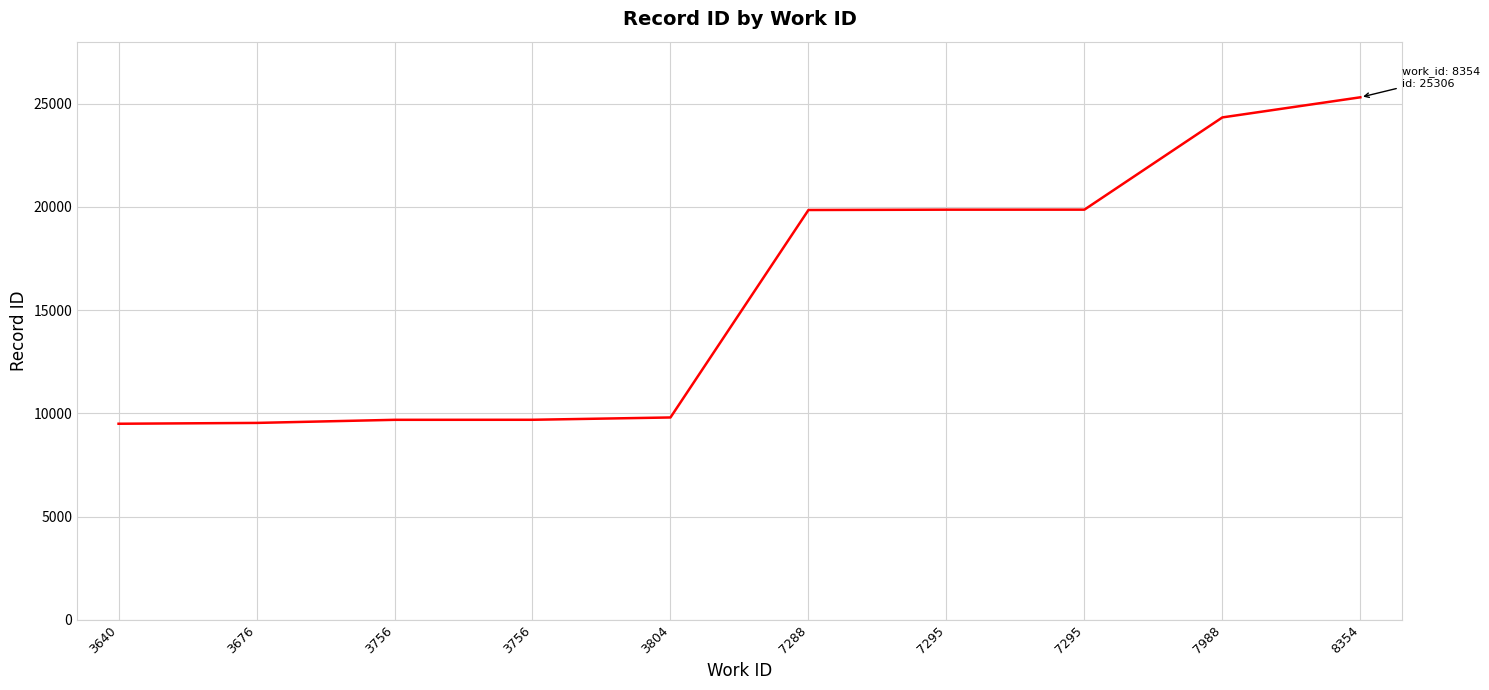

Which has a higher value, 8354 or 3756?

8354